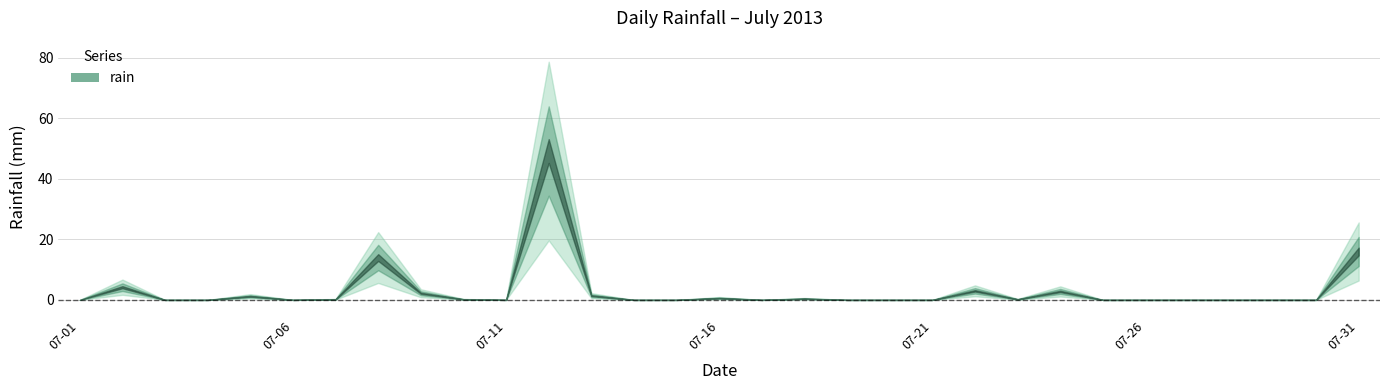

What is the average value?

3.1